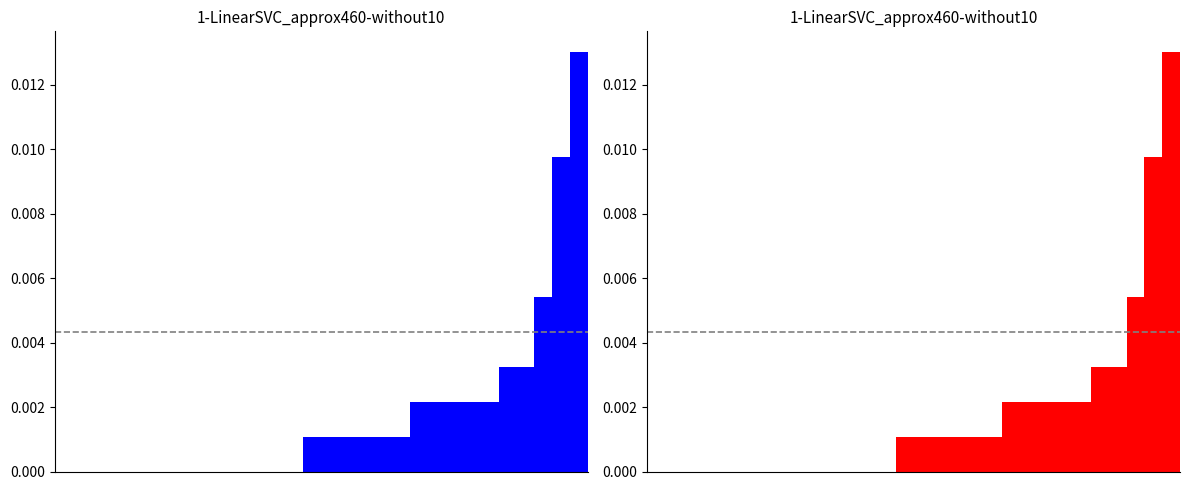

Rank the categories by CS1 value from highest to lowest.

29, 28, 27, 25, 26, 20, 21, 22, 23, 24, 14, 15, 16, 17, 18, 19, 0, 1, 2, 3, 4, 5, 6, 7, 8, 9, 10, 11, 12, 13